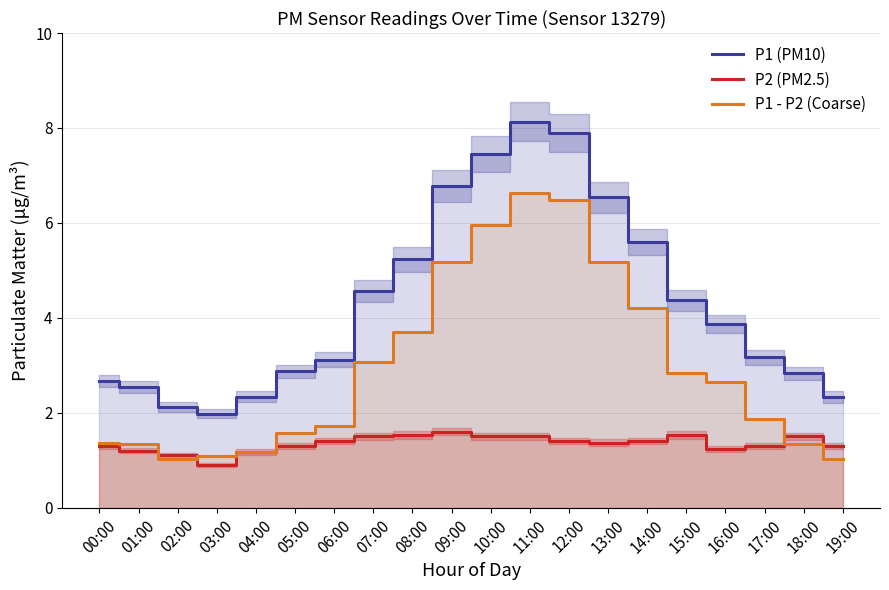

What is the label of the 6th point from the right?

14:00